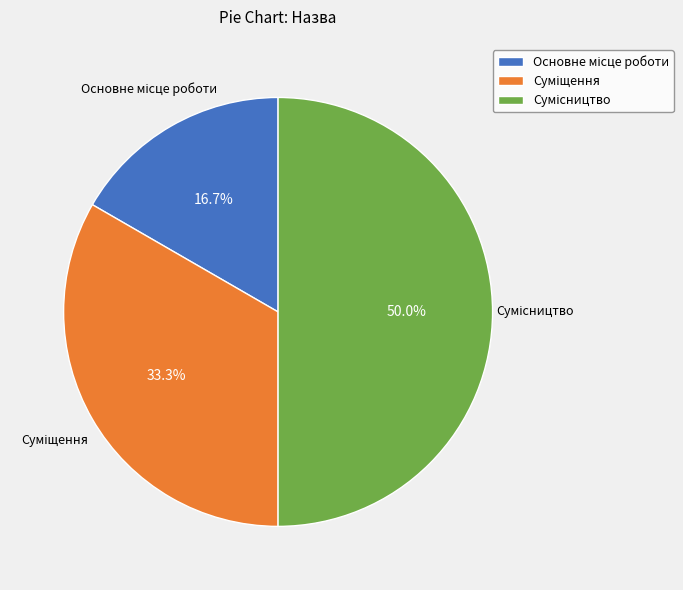

What is the change in value from Основне місце роботи to Суміщення?

+1